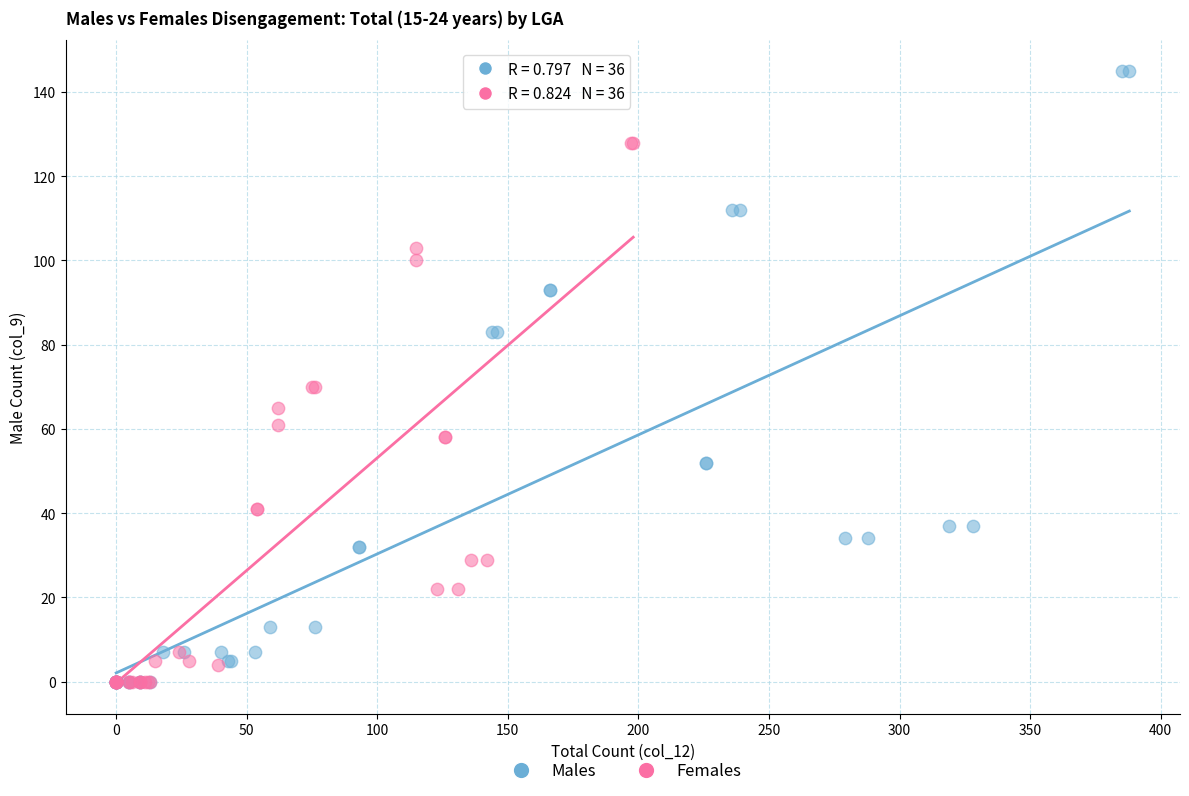

Which series has the largest Y range (max minus min)?

Males